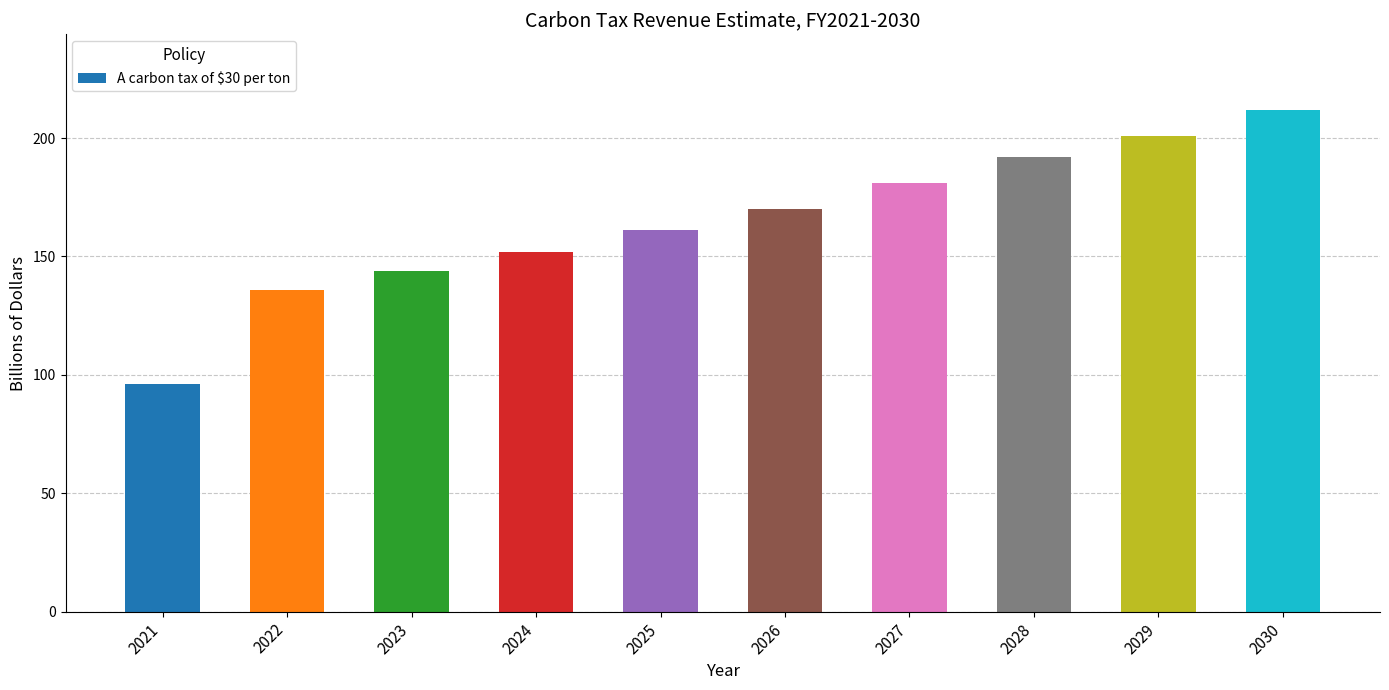

What is the greatest value displayed?

212